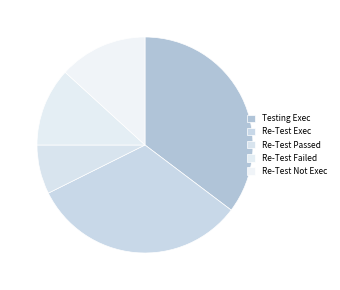

How many slices are in this pie chart?

5